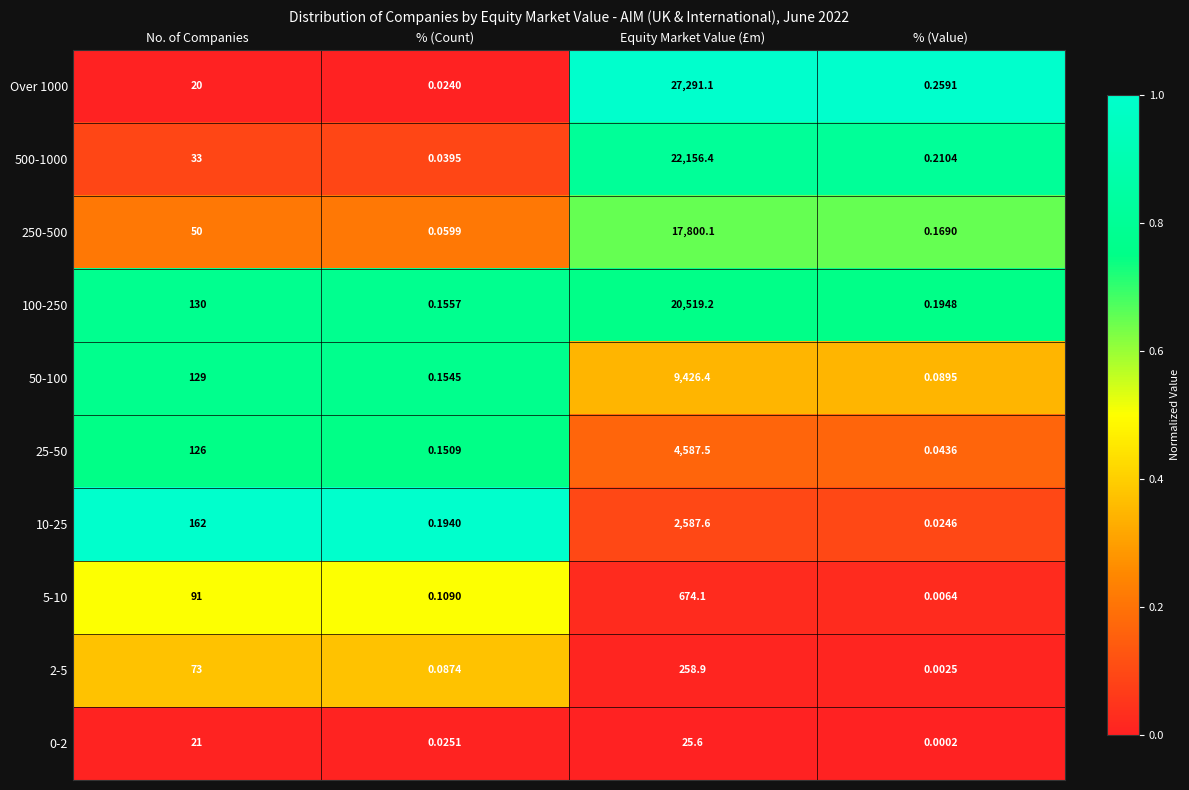

Where is 10-25 nearest to the value 1293?

No. of Companies